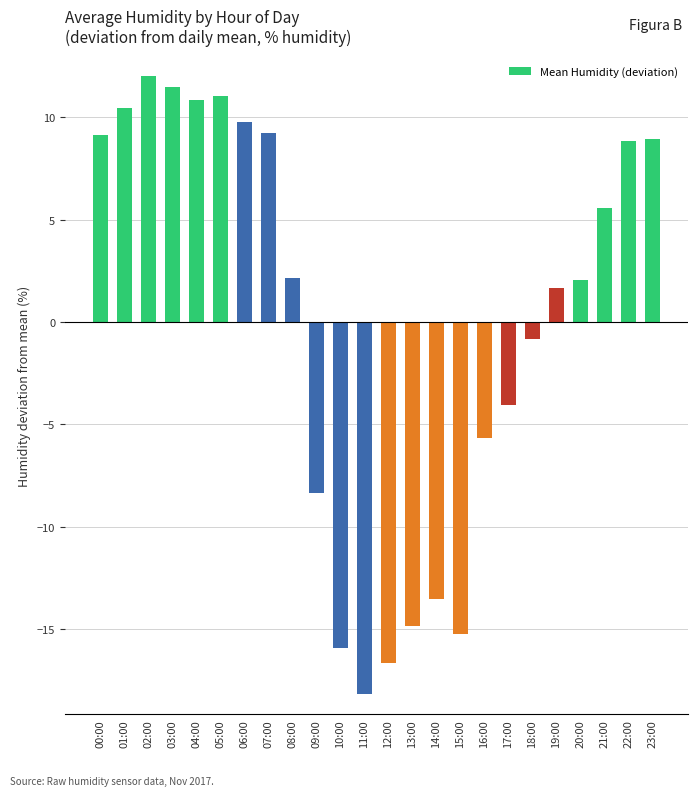

What is the greatest value displayed?

12.0